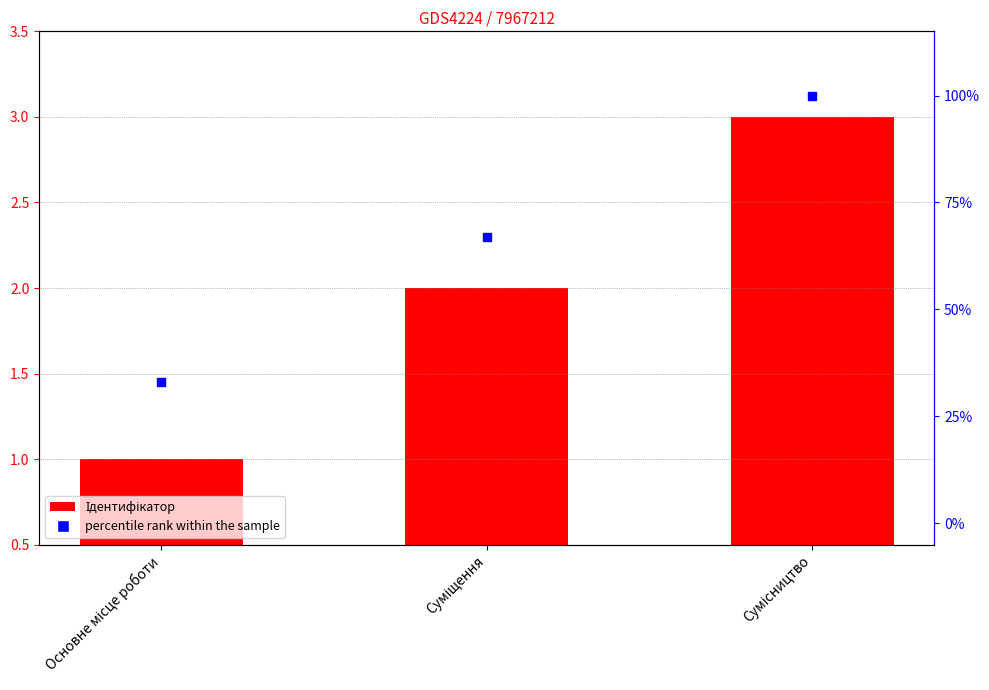

At how many categories does at least one series exceed 91?

1